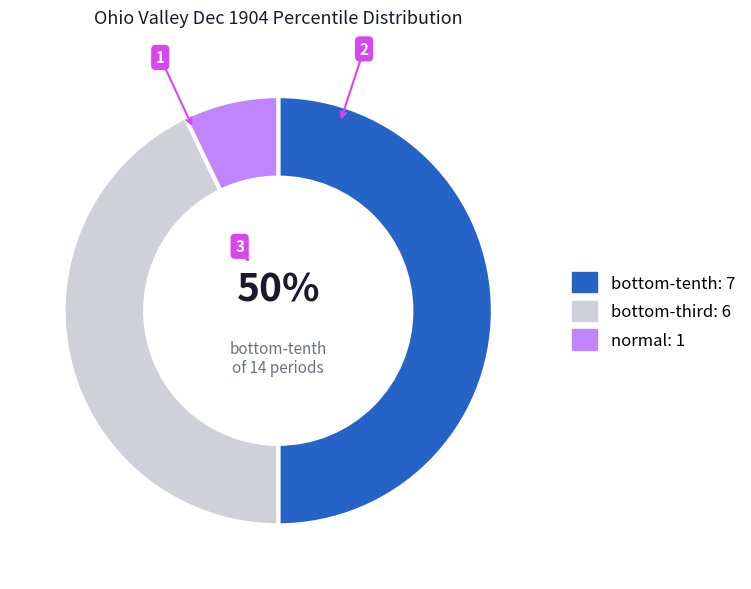

Count the number of slices in the pie.

3